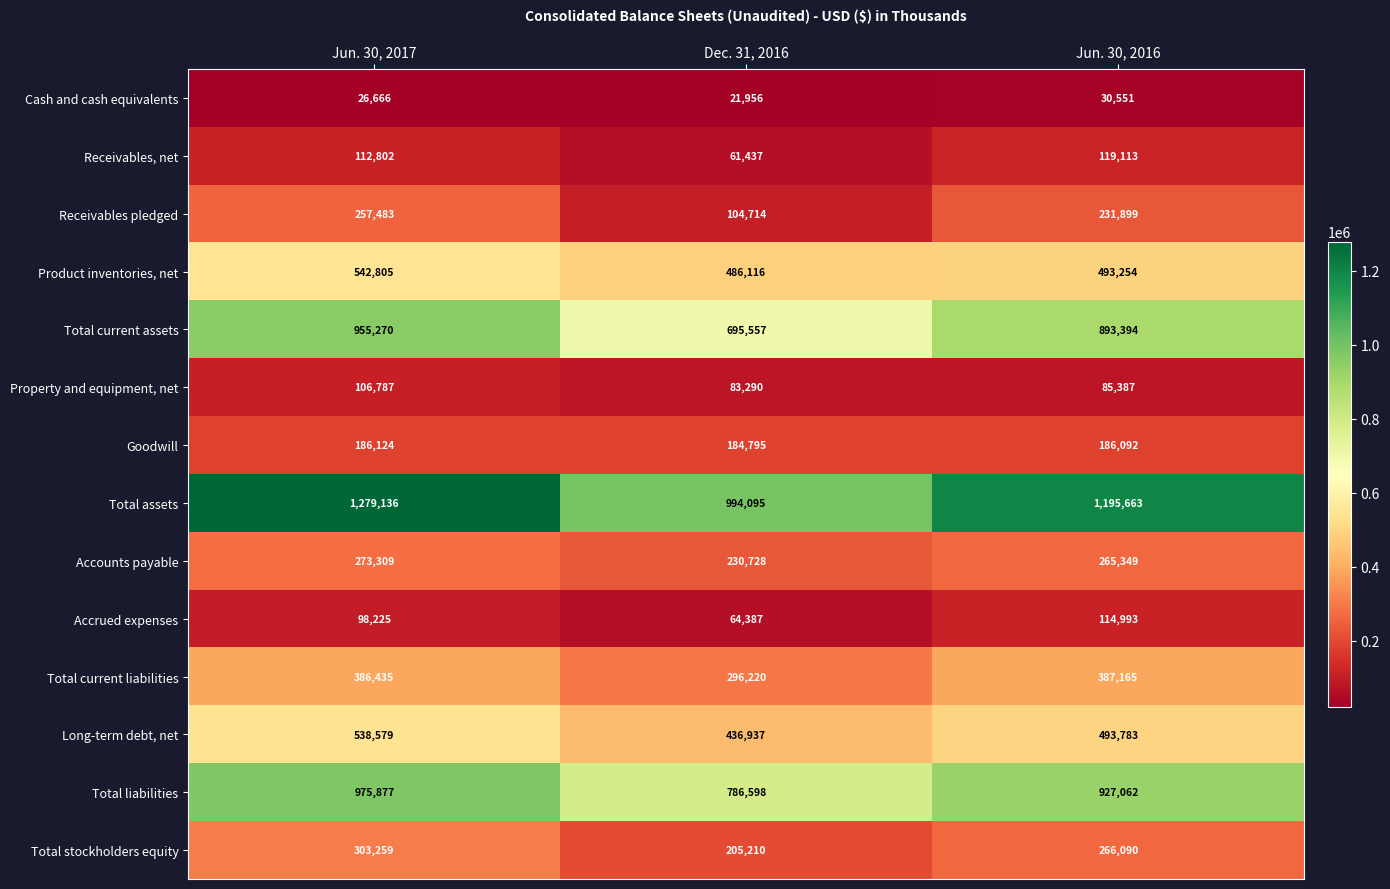

What is the difference between the maximum and minimum values in the Product inventories, net series?

56689